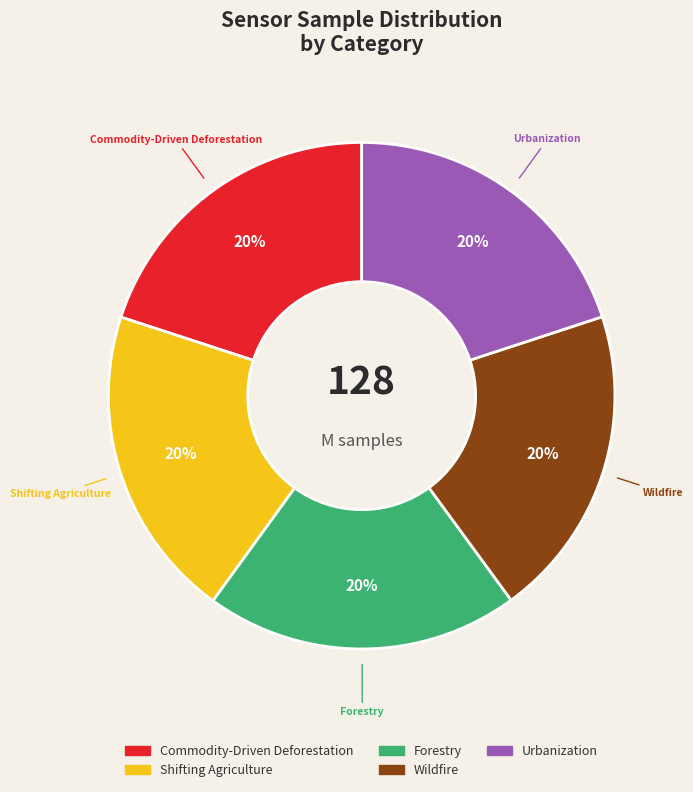

How many slices are in this pie chart?

5